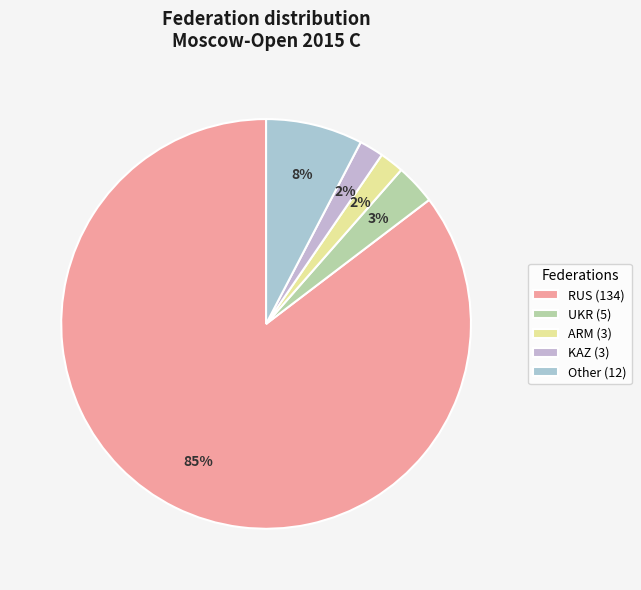

Which slice represents more than half of the pie?

RUS